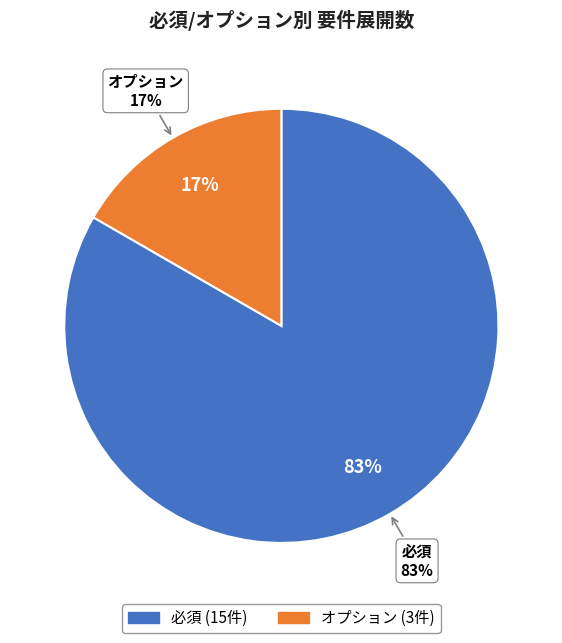

Rank the categories by value from highest to lowest.

必須, オプション